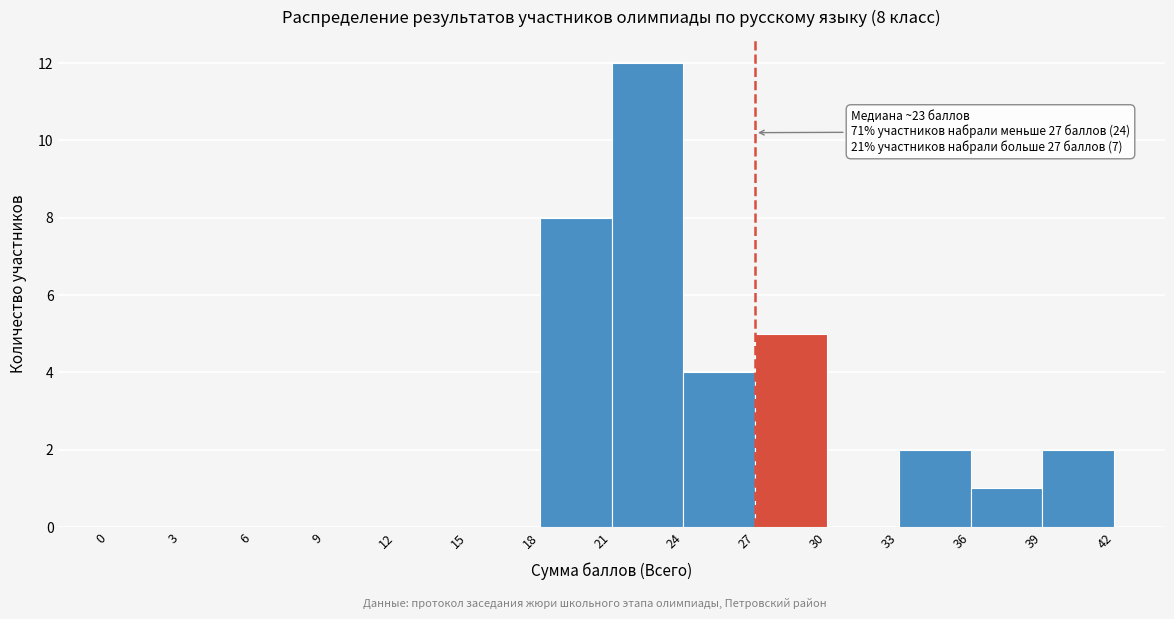

Which range on the x-axis has the tallest bar?

21 to 24